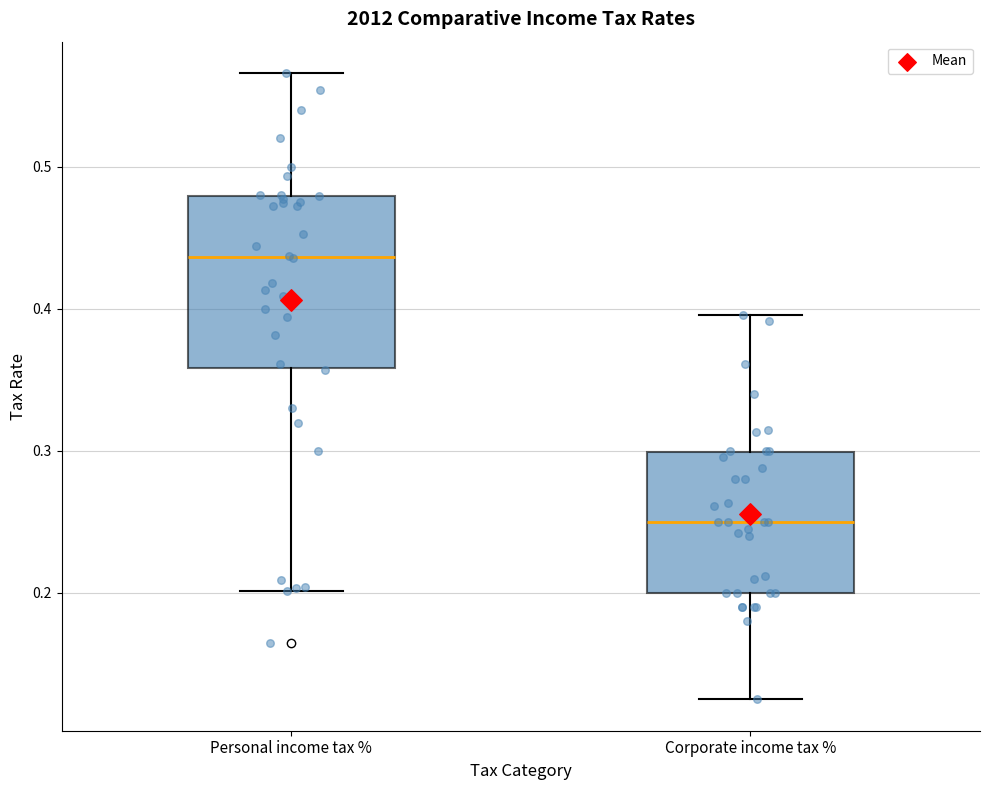

Reading left to right, transcribe this box plot: for each box, give where its median line is, the range the box spans, and where its two whiskers end, as read against the y-axis. The values are not printed on the chart, so give them approximately, as read against the axis.

Personal income tax %: median 0.44, box 0.36 to 0.48, whiskers 0.20 to 0.57
Corporate income tax %: median 0.25, box 0.20 to 0.30, whiskers 0.13 to 0.40